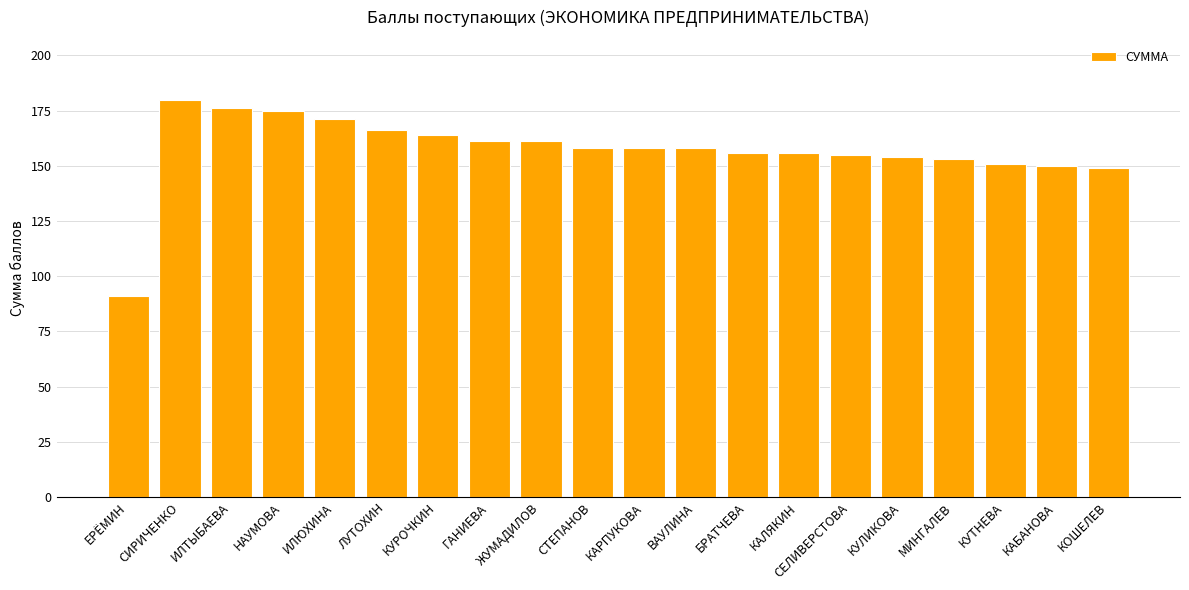

What is the difference between the values at СИРИЧЕНКО and МИНГАЛЕВ?

27